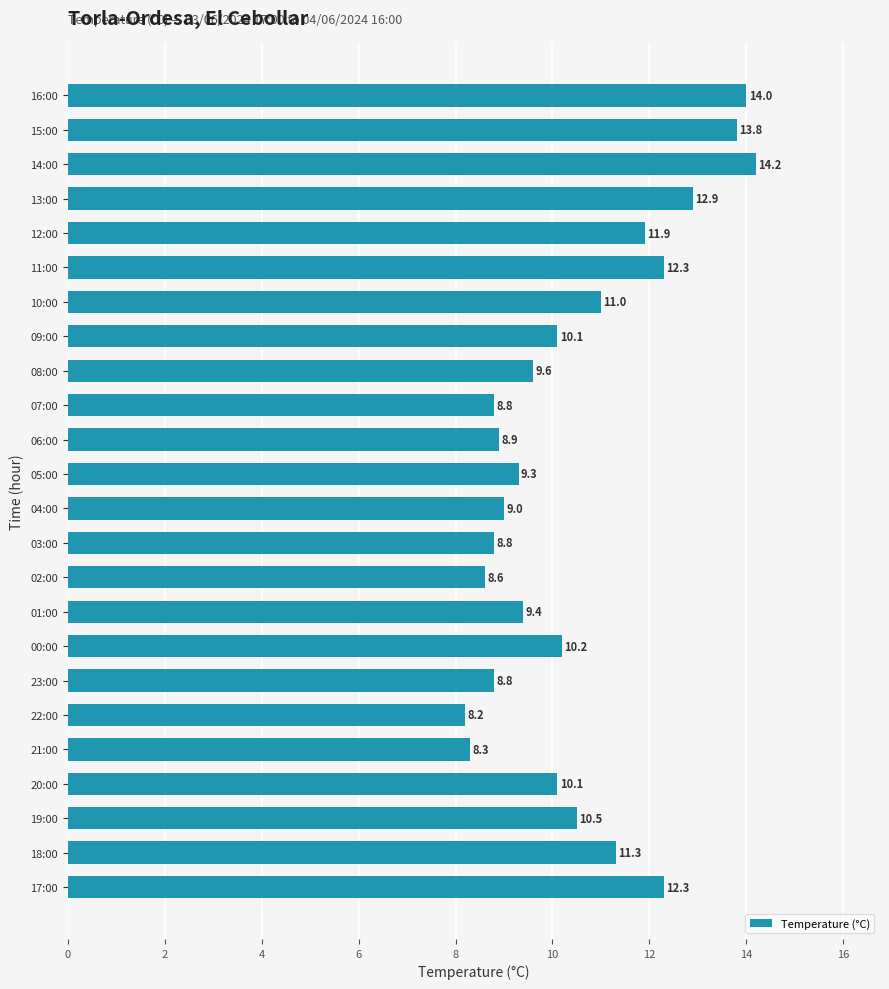

The value at 19:00 is 10.5. True or false?

True